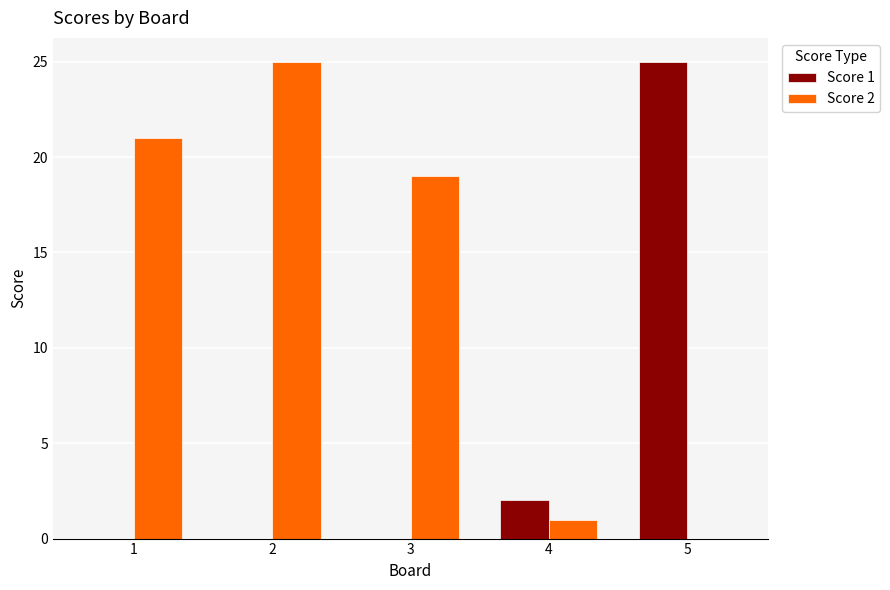

Is the value of Score 1 at 5 greater than the value of Score 2 at 5?

Yes